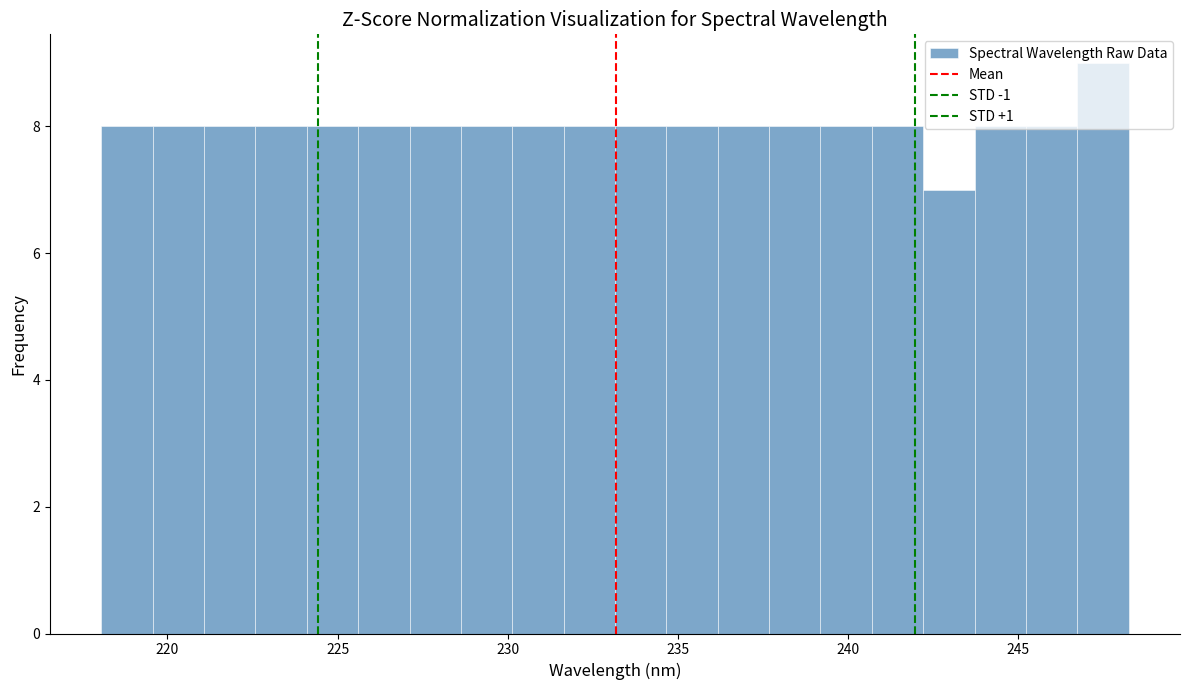

Around what value on the x-axis is the tallest bar? Give the approximate position of its centre, as read against the axis.

247.5